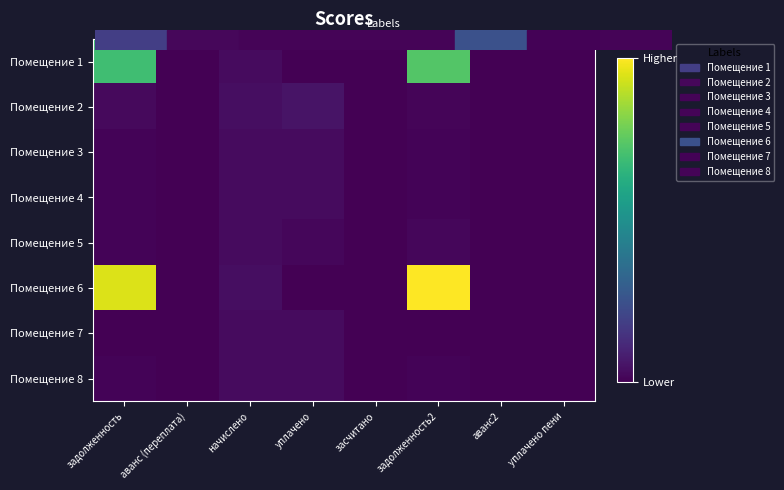

List the series in order of their peak value, lowest first.

Помещение 5, Помещение 8, Помещение 4, Помещение 3, Помещение 7, Помещение 2, Помещение 1, Помещение 6